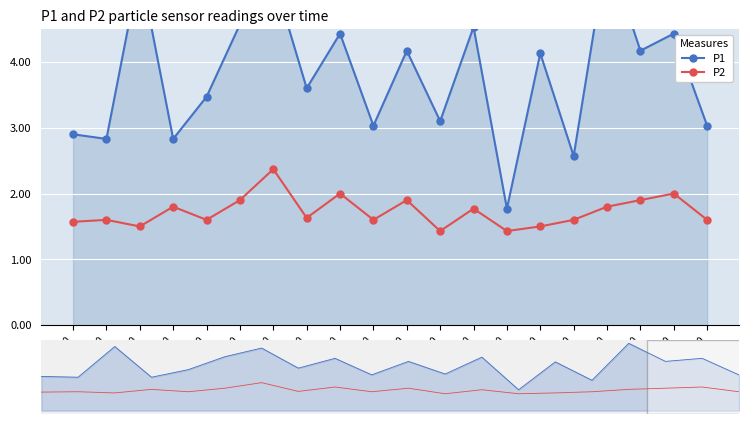

At which category is the sum across all series the highest?

03:00